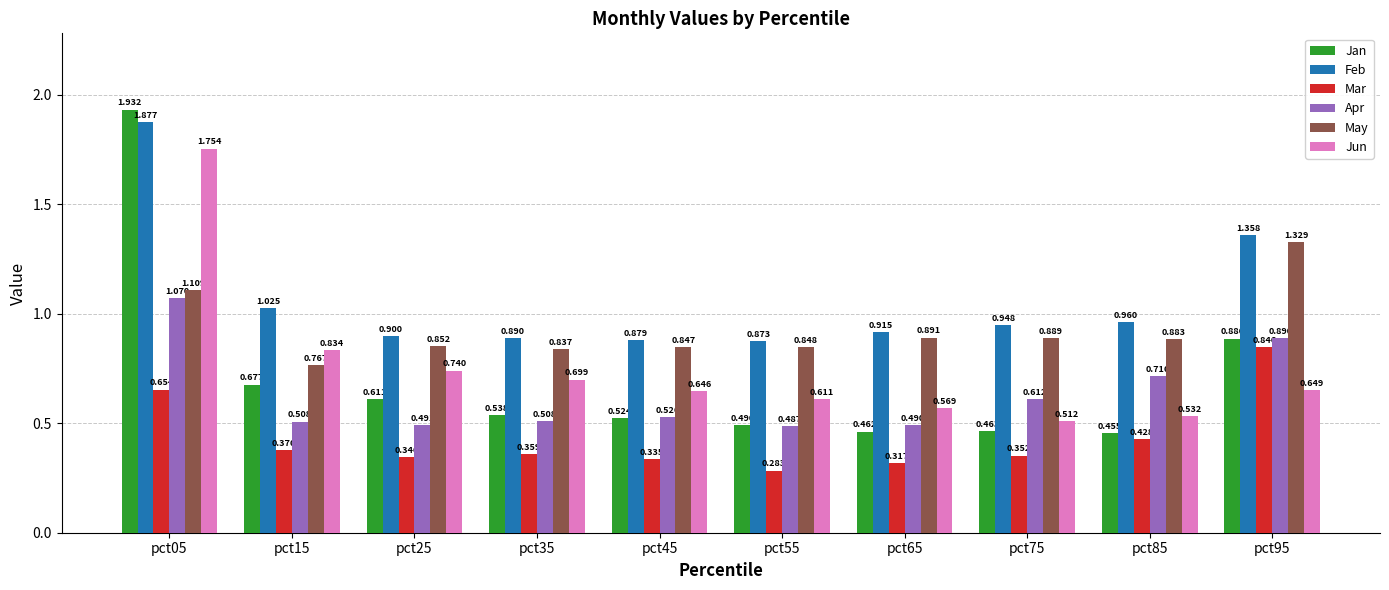

How many Mar values are between 0 and 1?

10